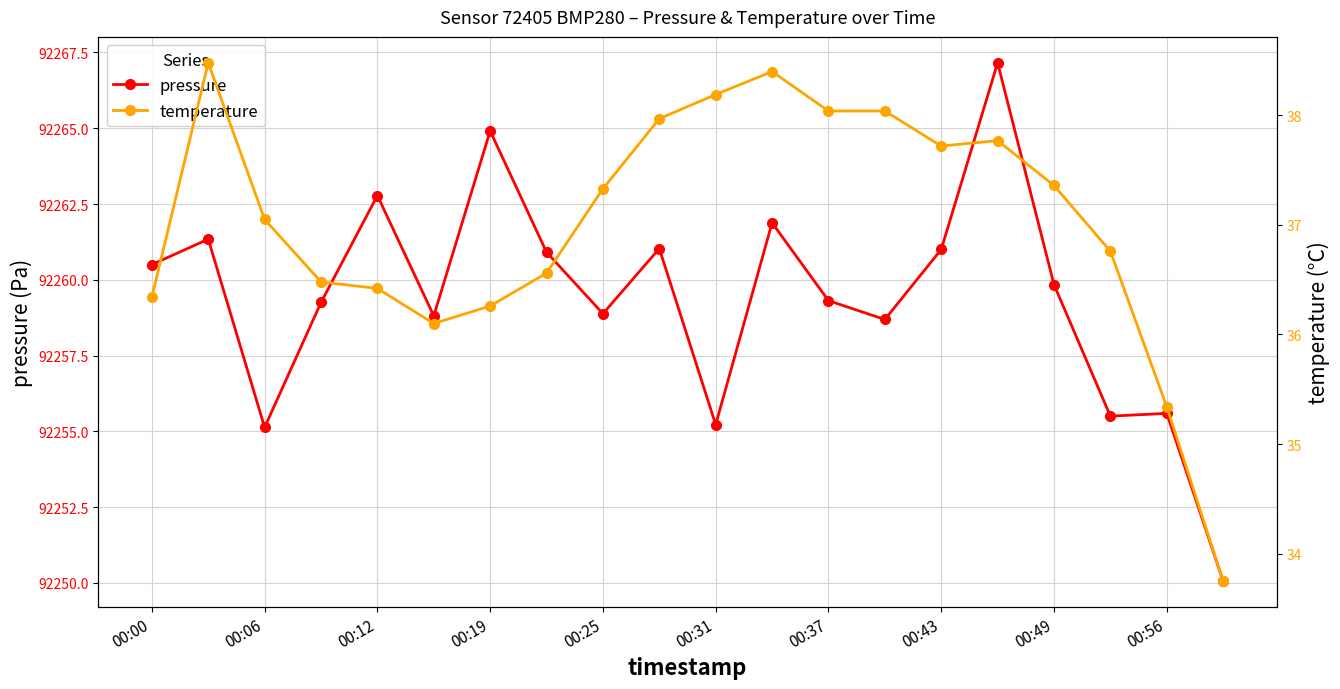

What is the highest value of the pressure series?

92267.2